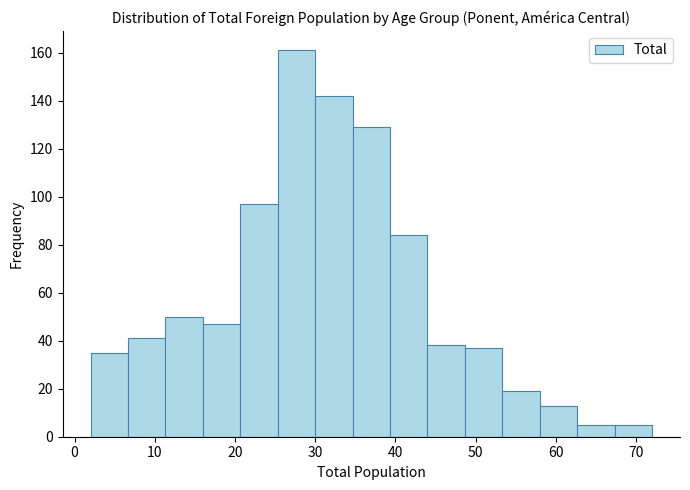

What is the height of the bar covering 39 to 44 on the x-axis? Neither the bar edges nor the heights are printed on the chart, so give them approximately, as read against the axes.

84